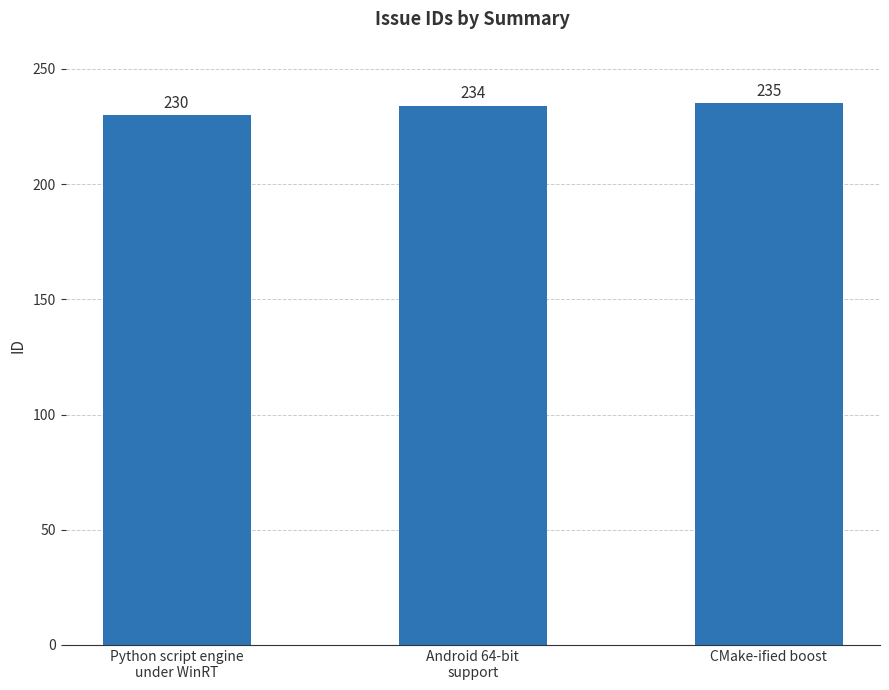

What is the difference between the values at Android 64-bit
support and Python script engine
under WinRT?

4